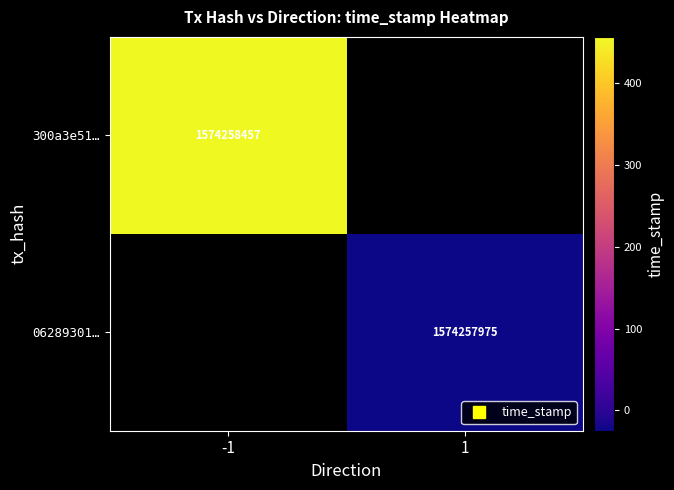

What is the spread (max minus min) of values at time_stamp?

482